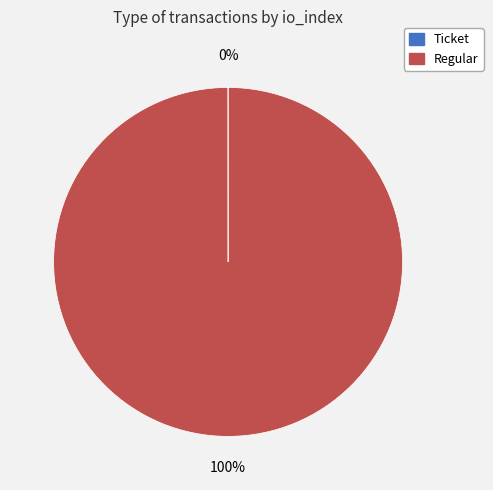

Is there any slice that represents more than half of the pie?

Yes